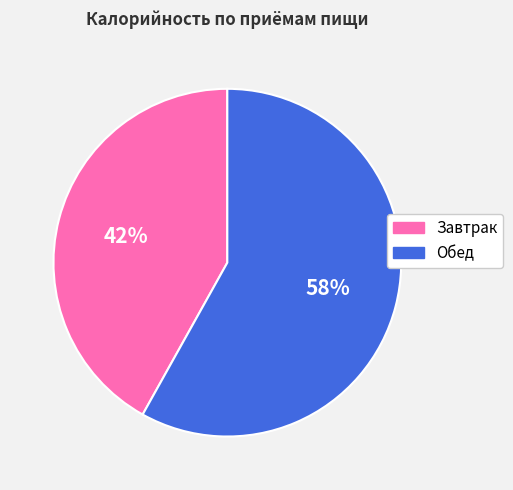

Combined, do Обед and Завтрак account for over 50%?

Yes